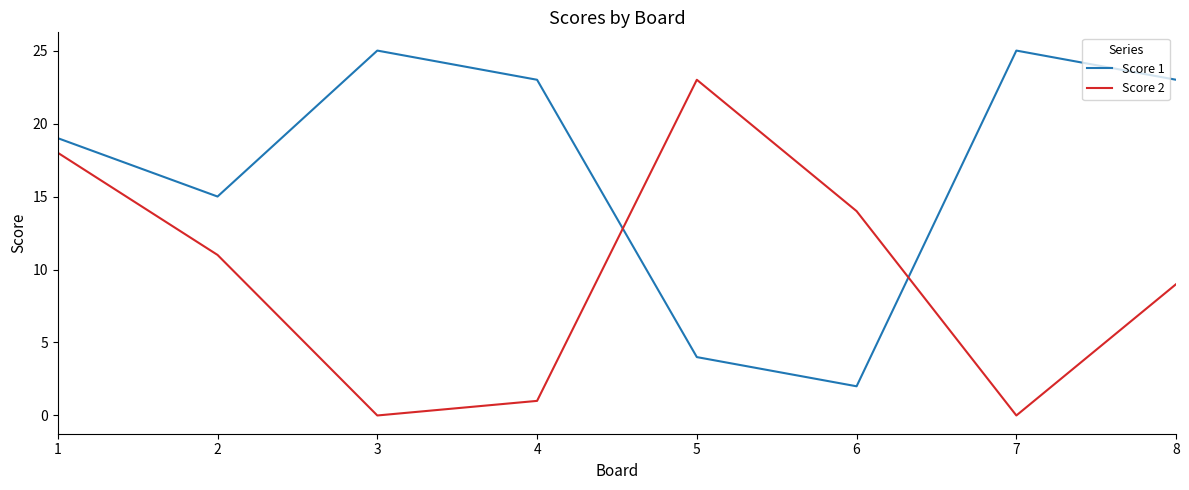

What is the minimum value for Score 1?

2